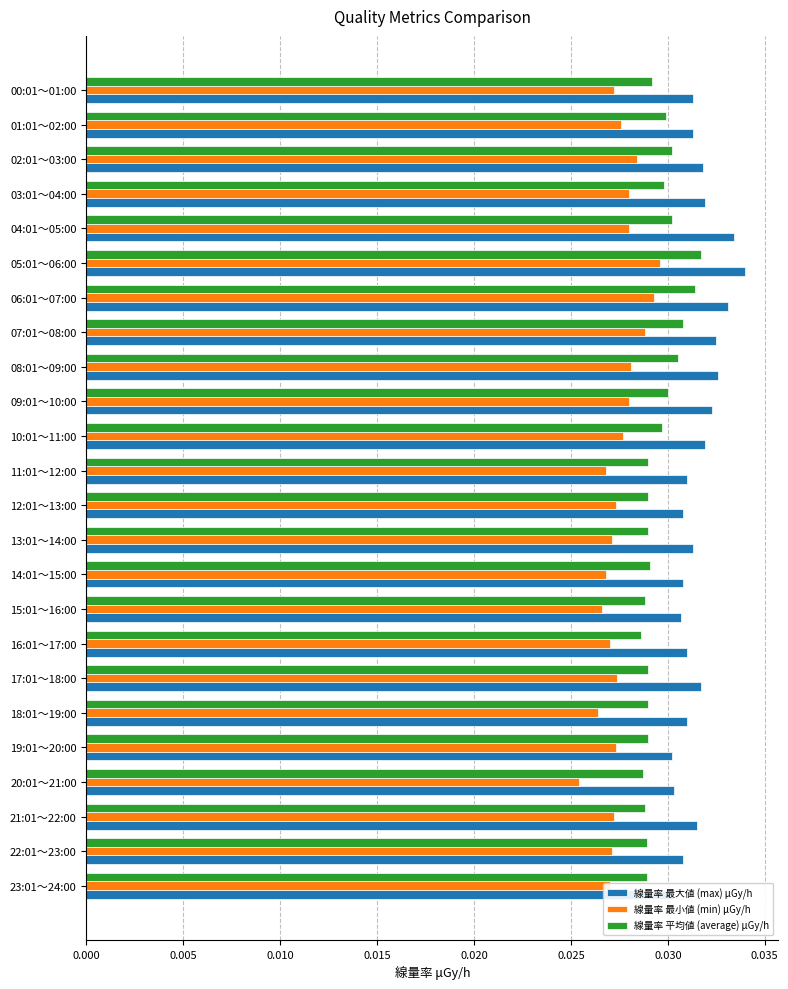

At how many categories does at least one series exceed 0?

24